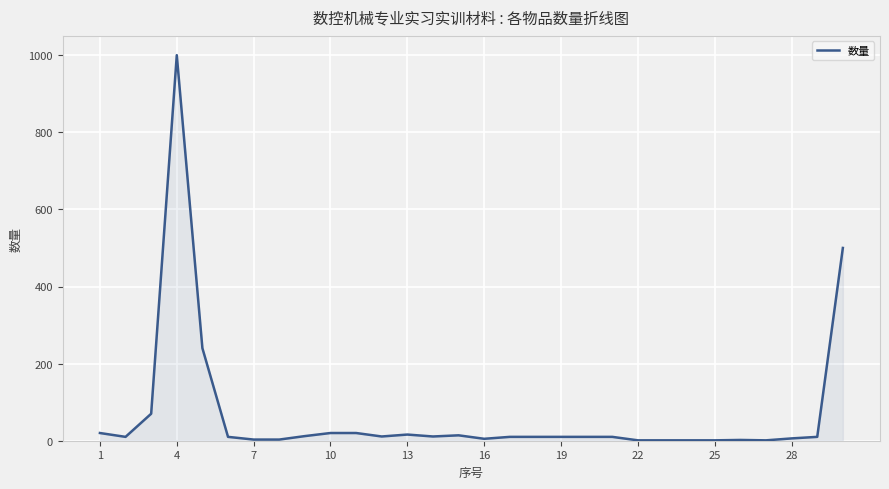

What is the difference between the maximum and minimum values?

999